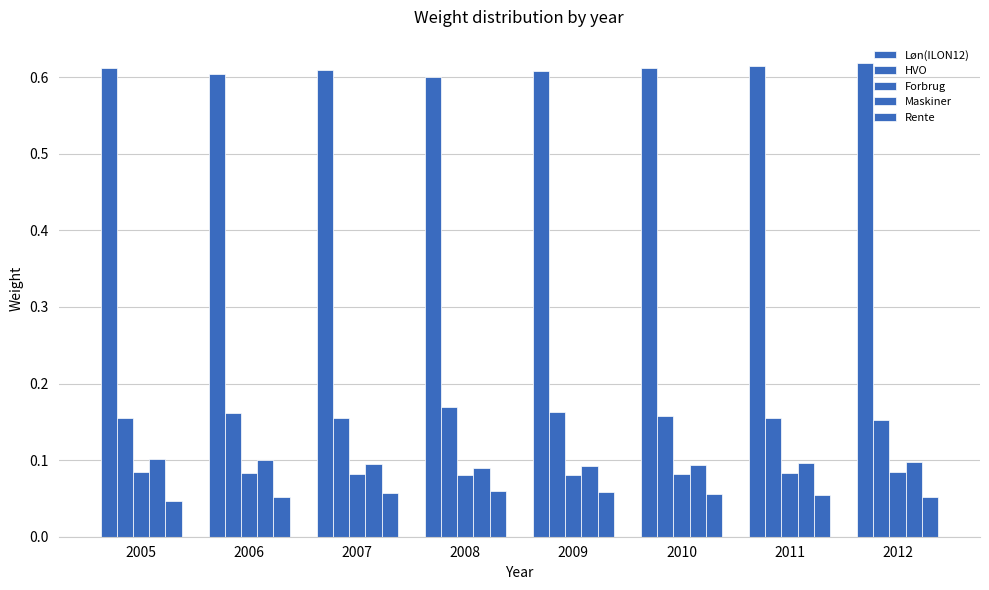

What is the approximate value of Rente at 2006?

0.1